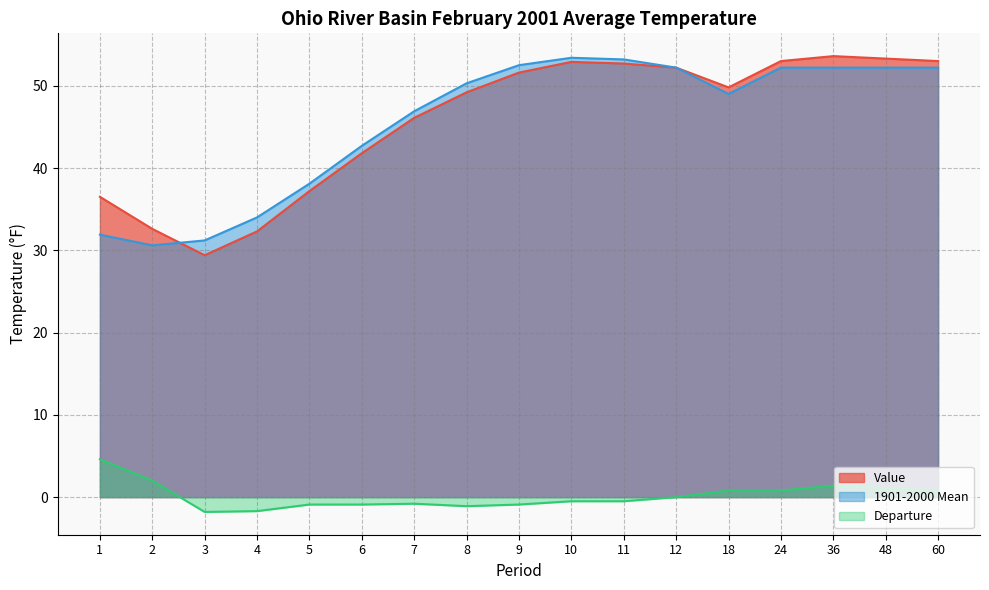

Reading right to left, what are all the values shown in this chart?

Value: 53.0	53.3	53.6	53.0	49.8	52.2	52.7	52.9	51.6	49.2	46.1	41.8	37.2	32.3	29.4	32.6	36.5
1901-2000 Mean: 52.2	52.2	52.2	52.2	49.0	52.2	53.2	53.4	52.5	50.3	46.9	42.7	38.1	34.0	31.2	30.6	31.9
Departure: 0.8	1.1	1.4	0.8	0.8	0.0	-0.5	-0.5	-0.9	-1.1	-0.8	-0.9	-0.9	-1.7	-1.8	2.0	4.6